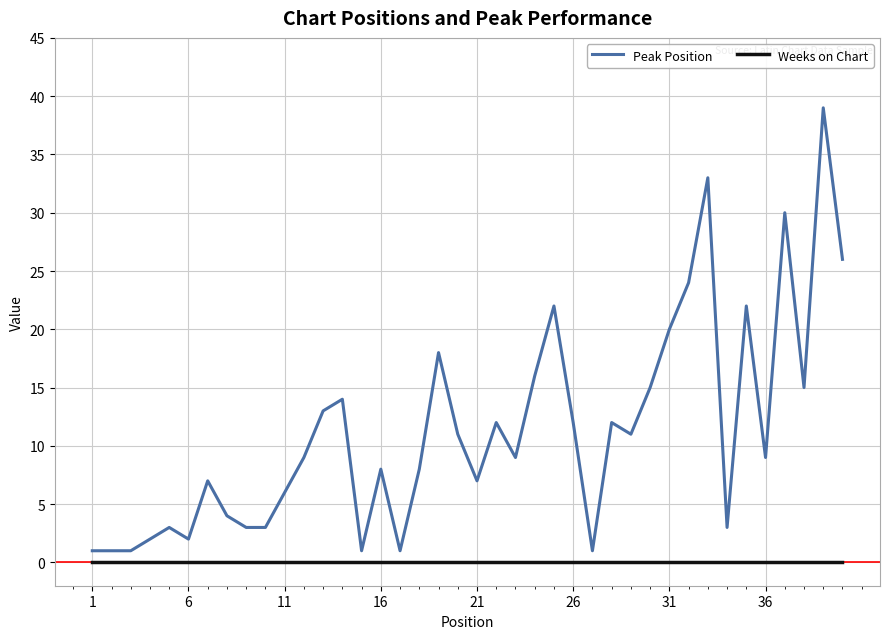

True or false: Peak Position and Weeks on Chart intersect in this chart.

False